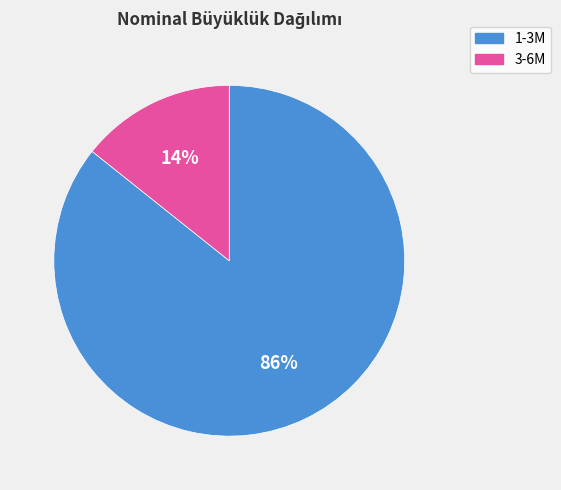

Do 3-6M and 1-3M together represent more than half of the pie?

Yes